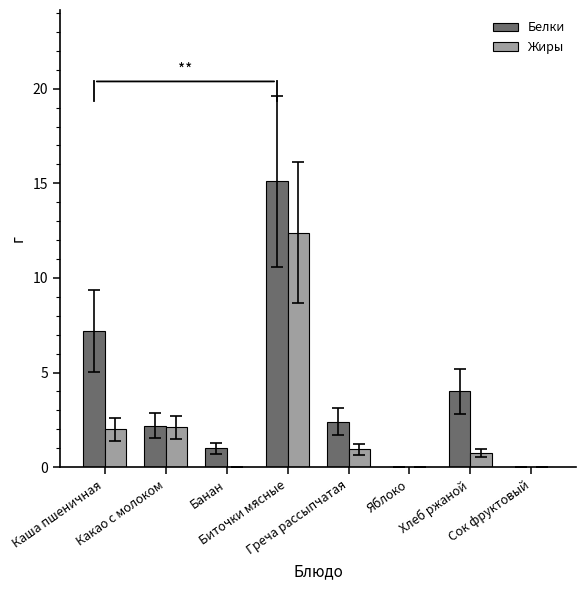

Which series has the largest total across all categories?

Белки